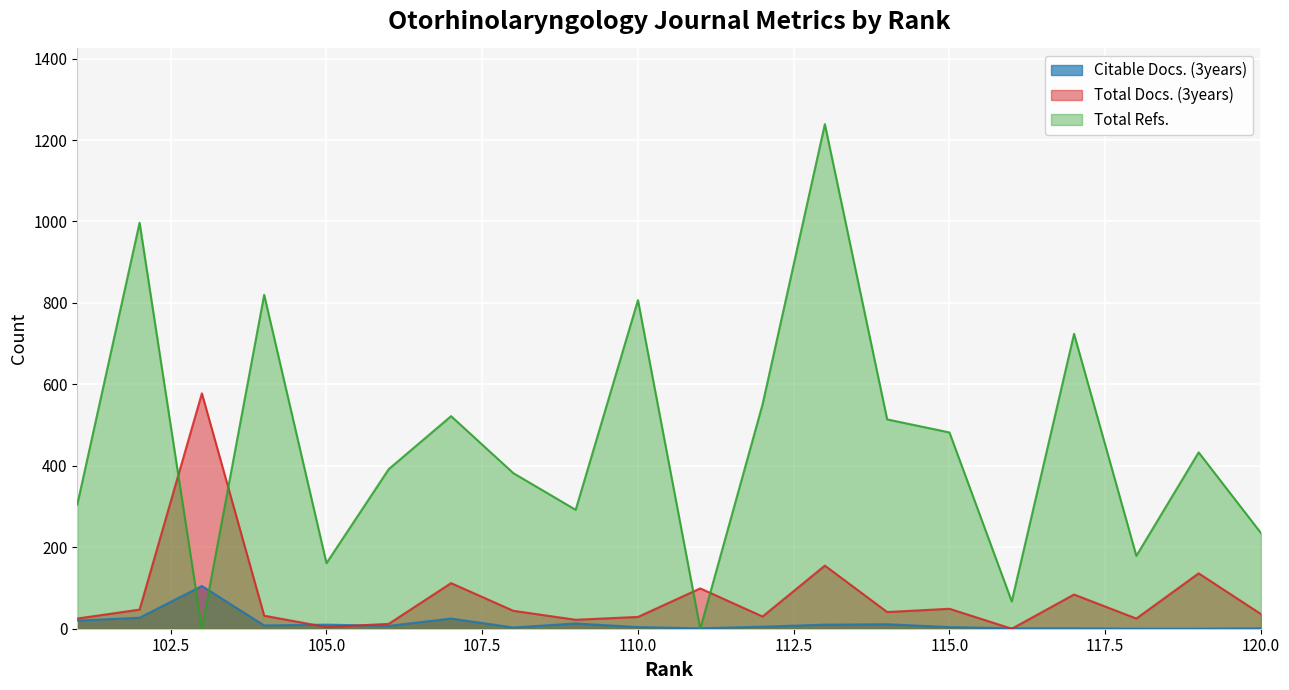

What is the maximum value shown in the chart?

1239